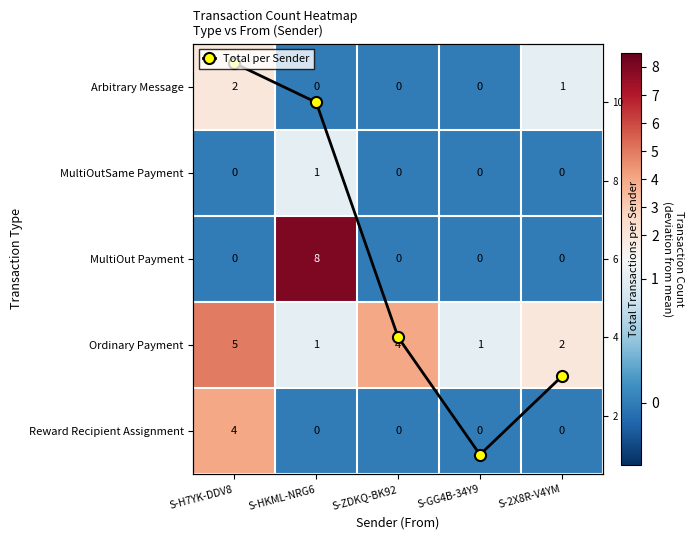

The Total per Sender series shows 11 at S-H7YK-DDV8. True or false?

True